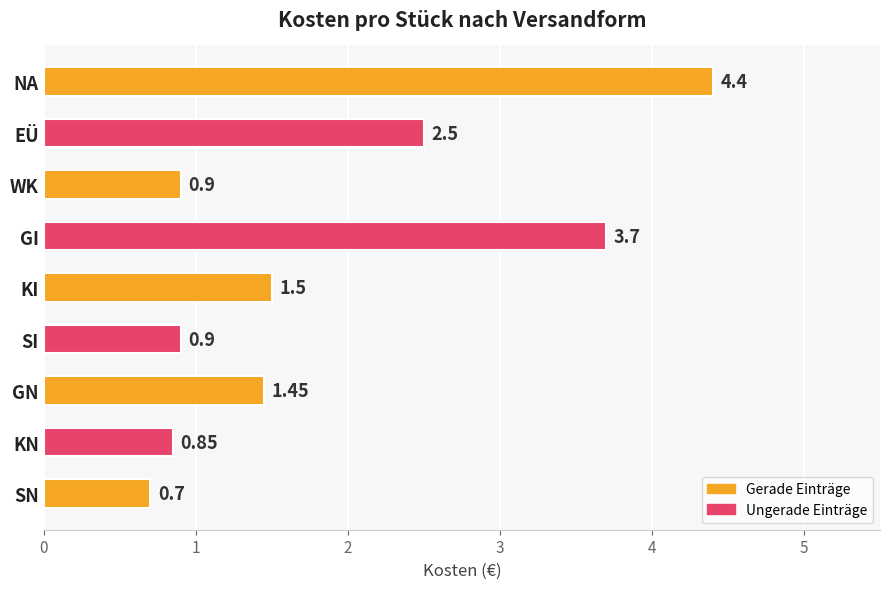

Are the bars grouped side by side (vs. stacked)?

No